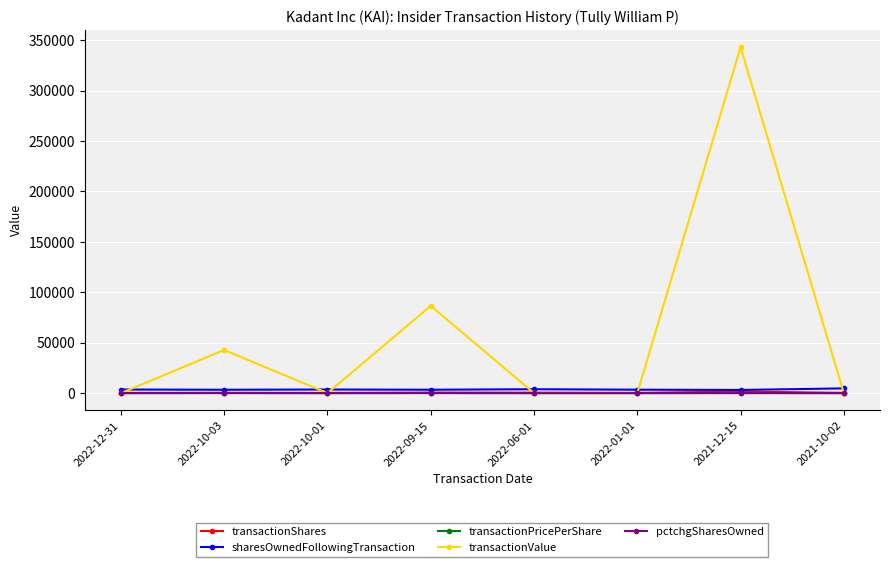

What is the maximum value shown in the chart?

343018.0